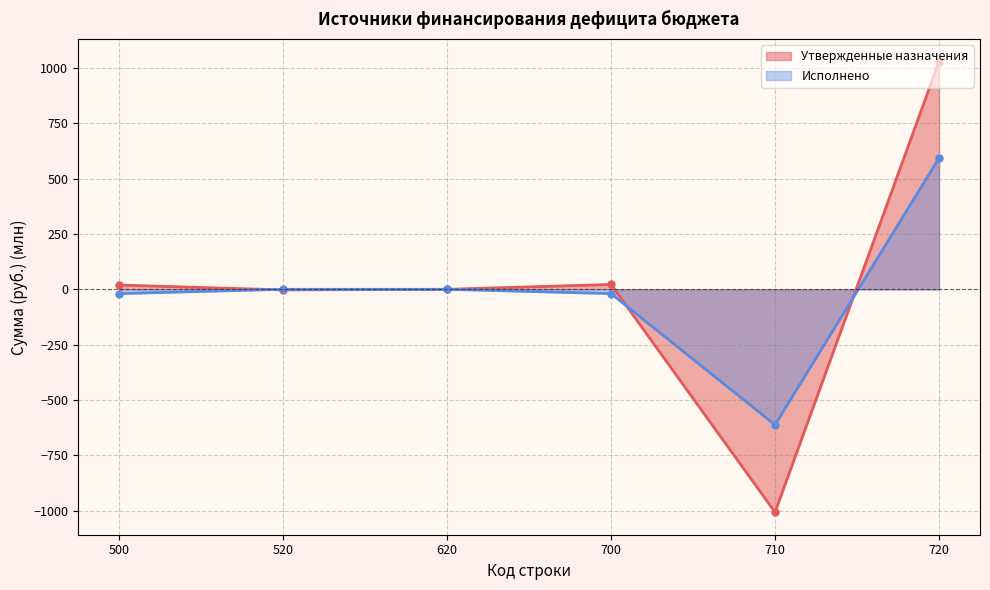

At which category is the sum across all series the highest?

720